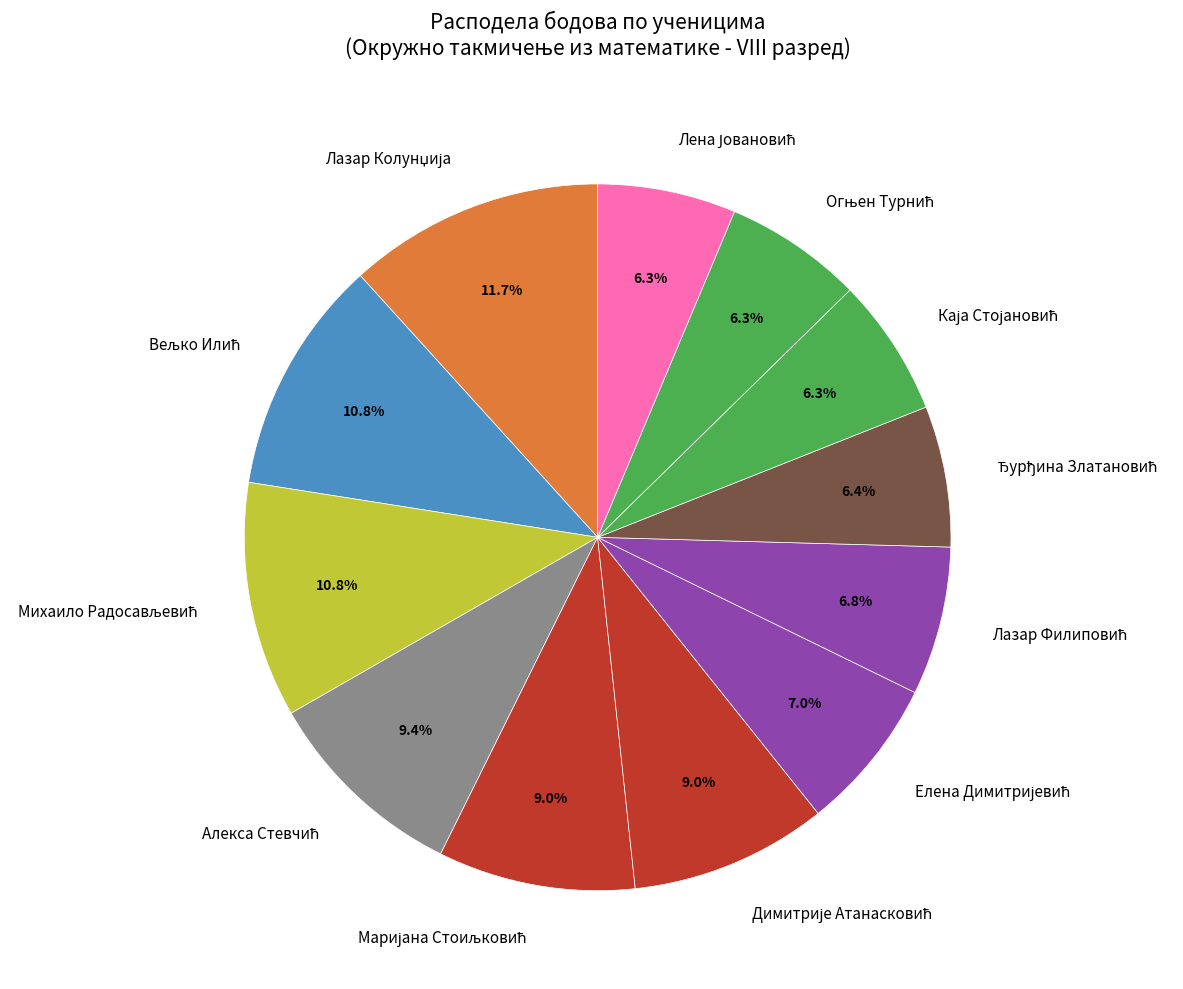

To the nearest percent, what is the difference between the largest and smallest slice percentages?

5%